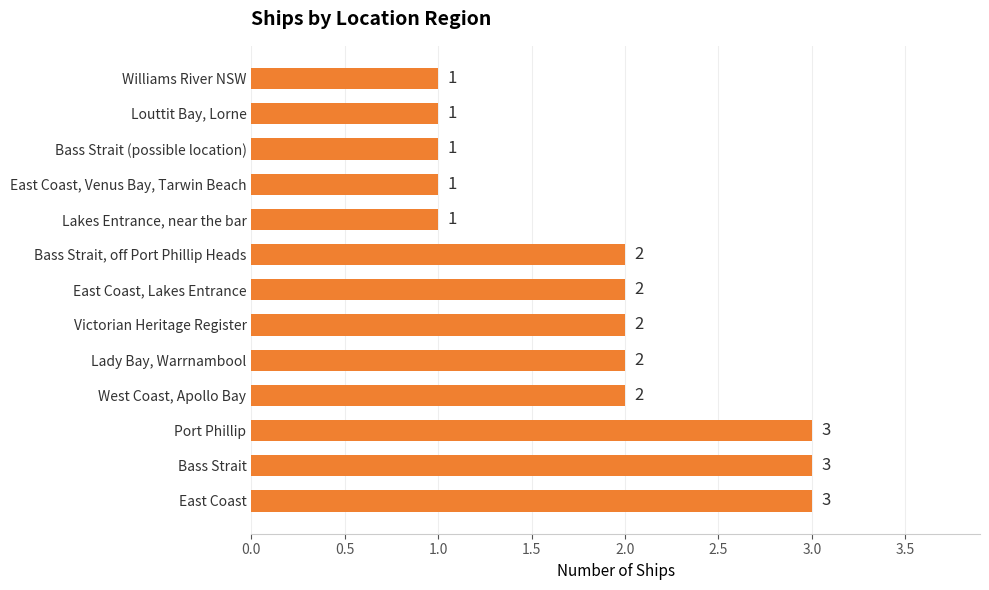

Is it true that the value at Bass Strait, off Port Phillip Heads is 3?

False